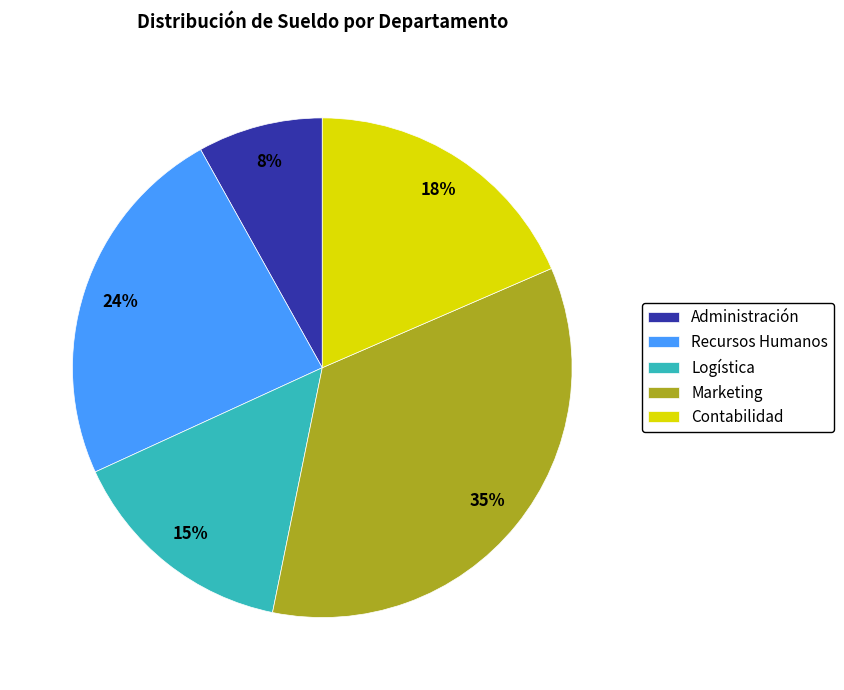

To the nearest percent, what is the average slice percentage?

20%